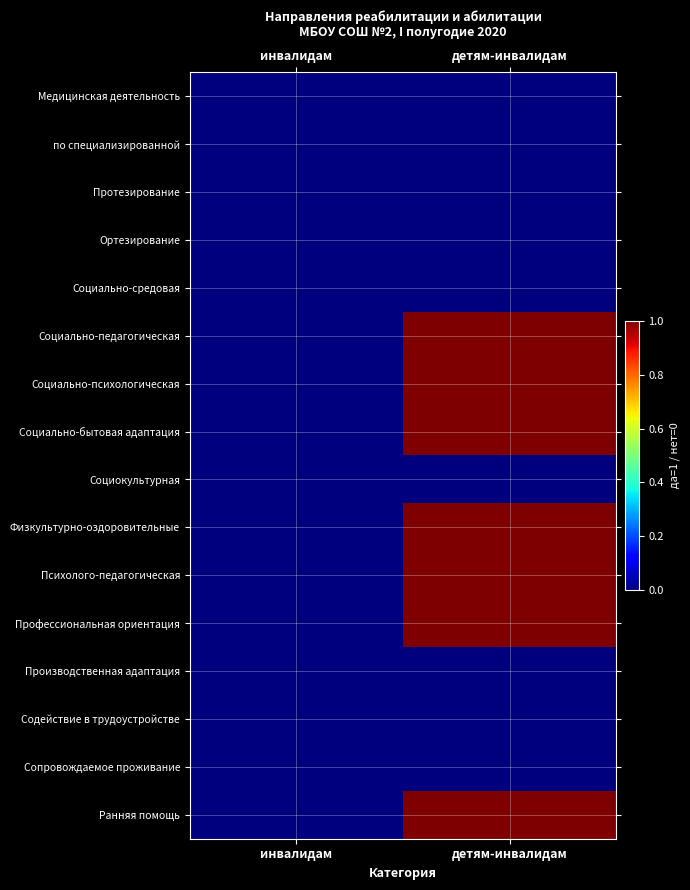

How many categories are shown in the chart?

2